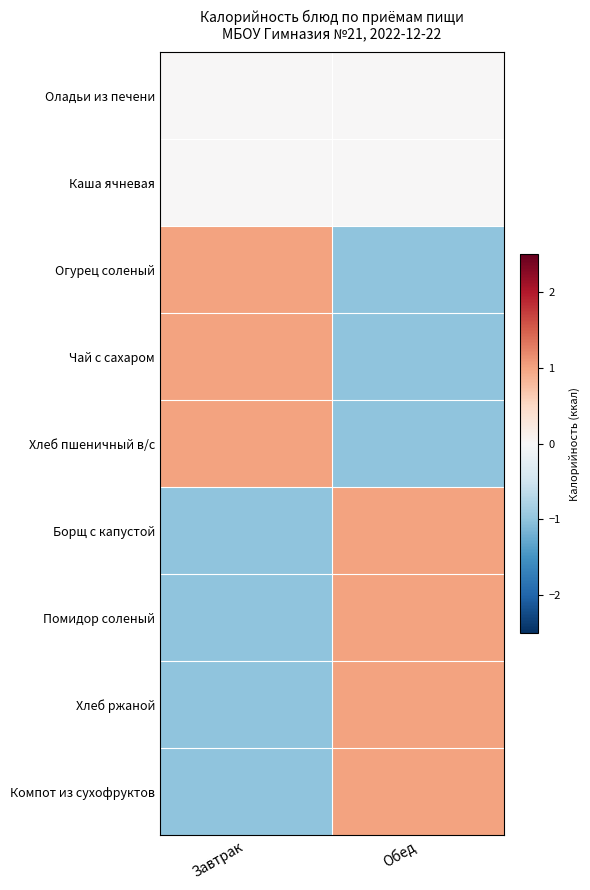

Which series has the widest spread of values?

Огурец соленый